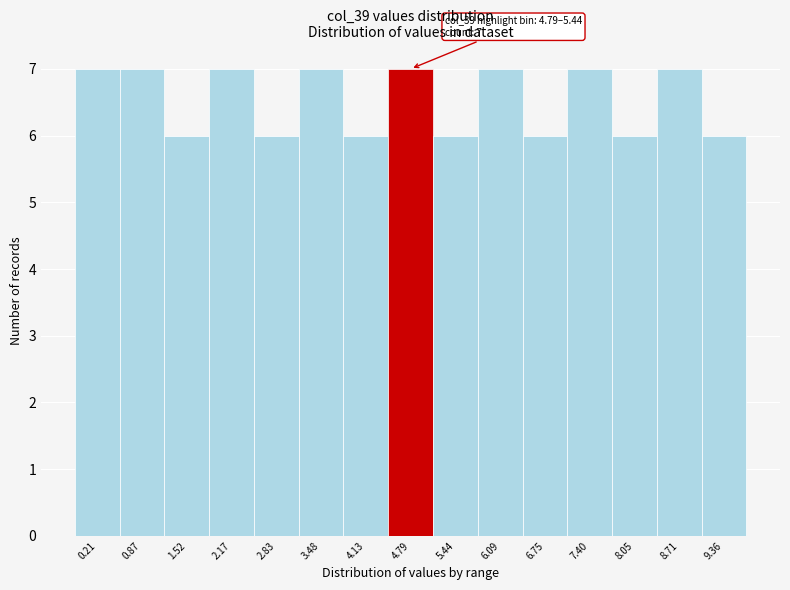

Reading right to left, list all the values displayed in this chart.

9.36=6	8.71=7	8.05=6	7.40=7	6.75=6	6.09=7	5.44=6	4.79=7	4.13=6	3.48=7	2.83=6	2.17=7	1.52=6	0.87=7	0.21=7